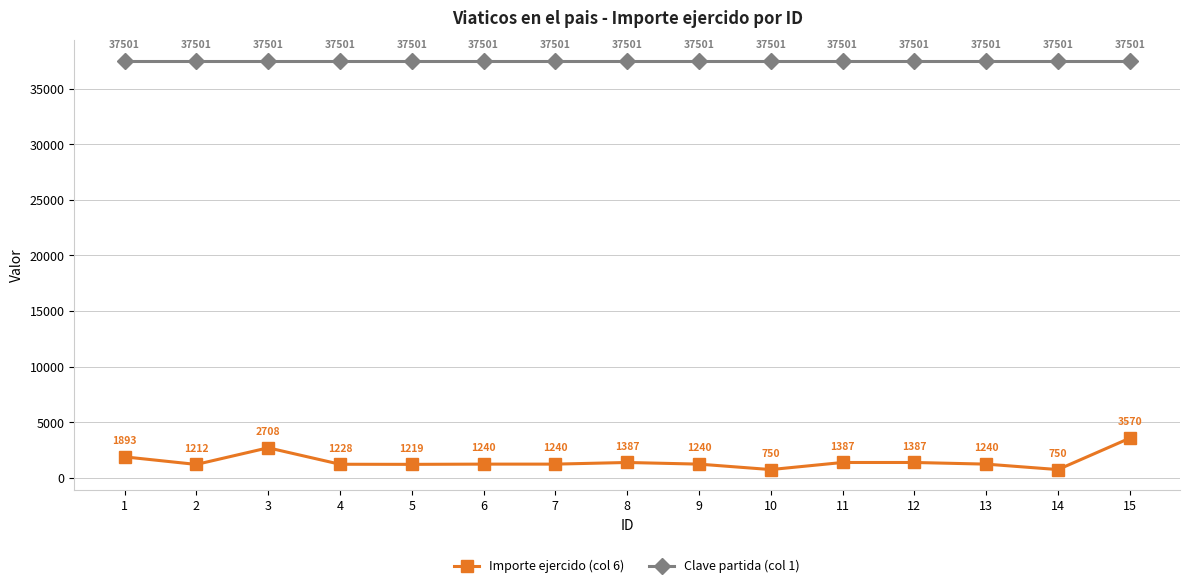

True or false: Clave partida (col 1) and Importe ejercido (col 6) intersect in this chart.

False